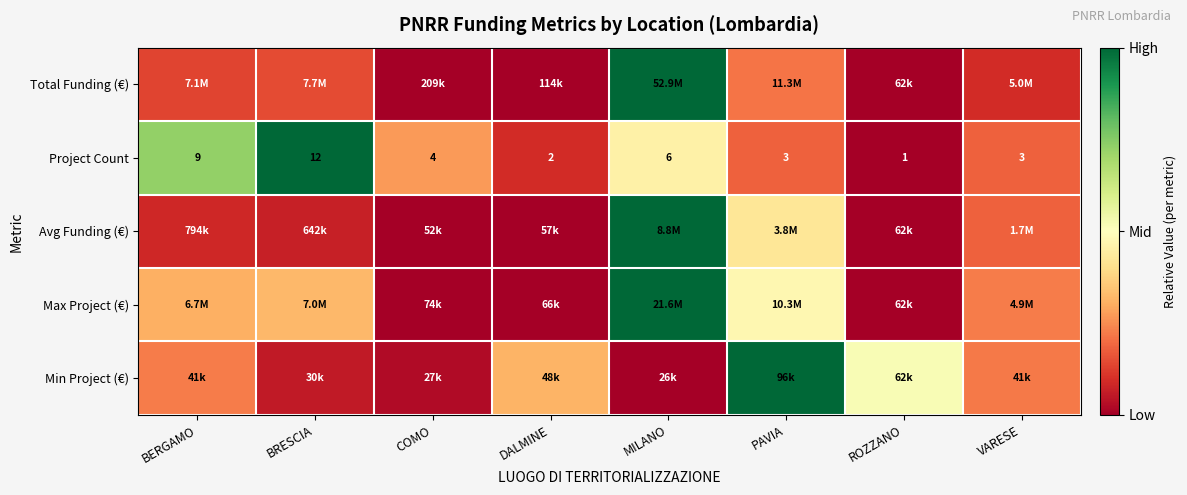

Where is Project Count nearest to the value 0?

ROZZANO